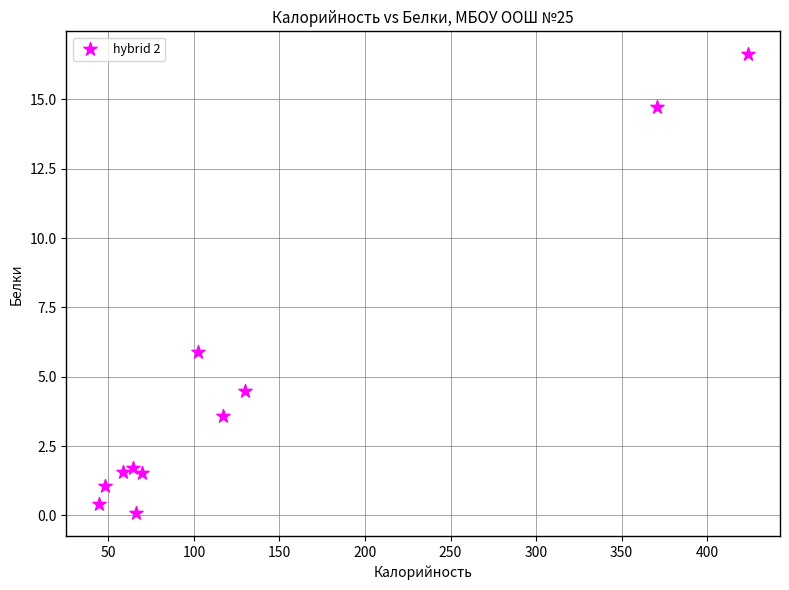

What is the average Y value?

4.7